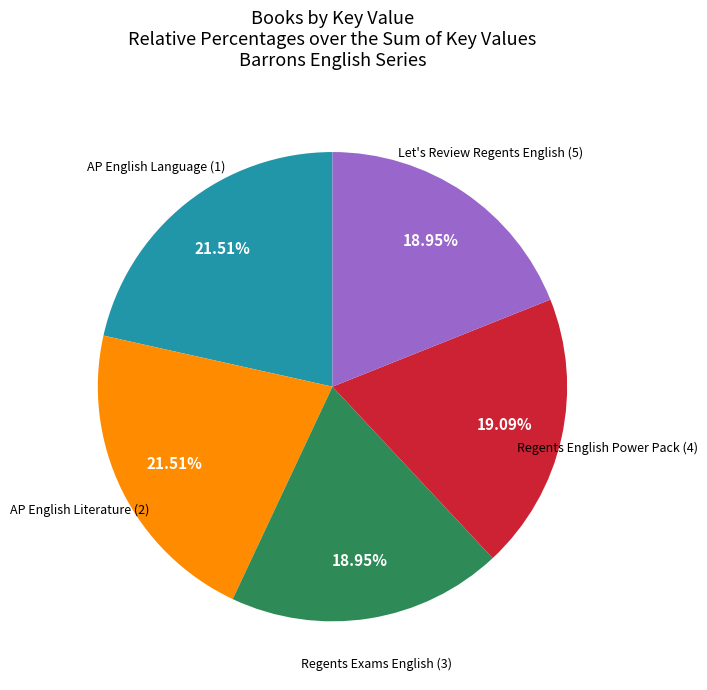

Is there a majority slice in this chart?

No